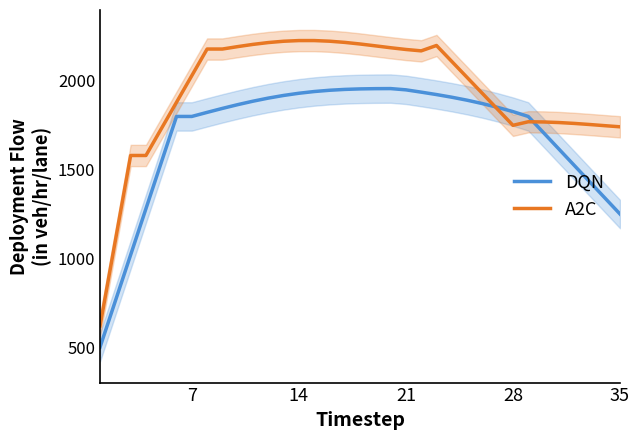

What is the maximum value for DQN?

1957.1